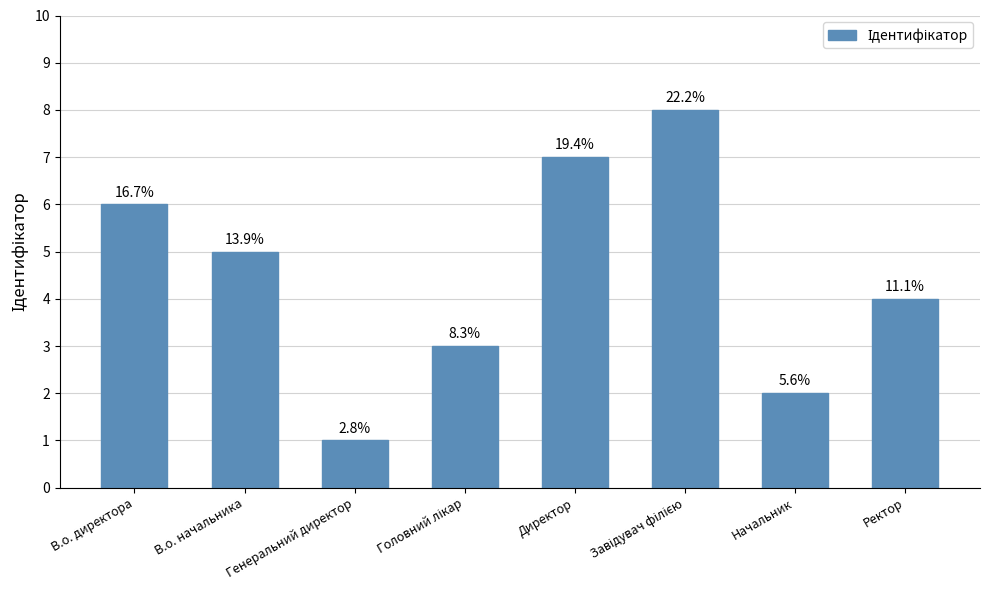

How many bars are there in total?

8